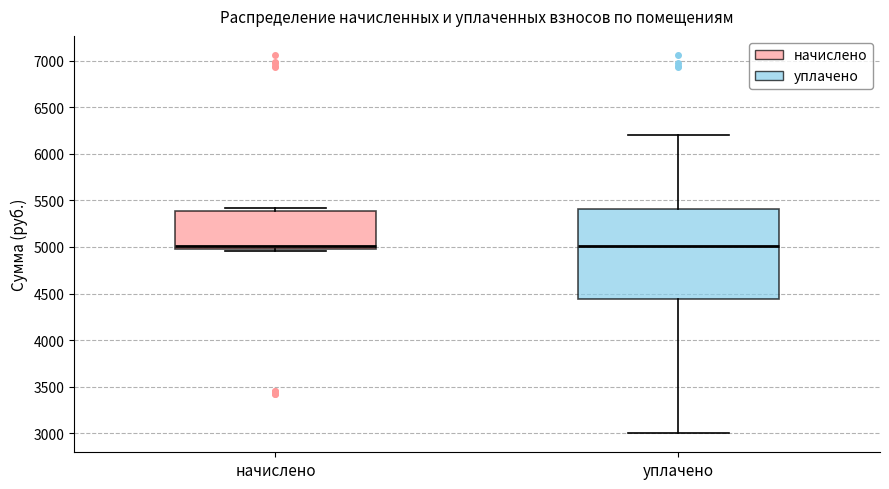

Where is the upper edge of the box for уплачено on the y-axis? The values are not printed on the chart, so give them approximately, as read against the axis.

5400